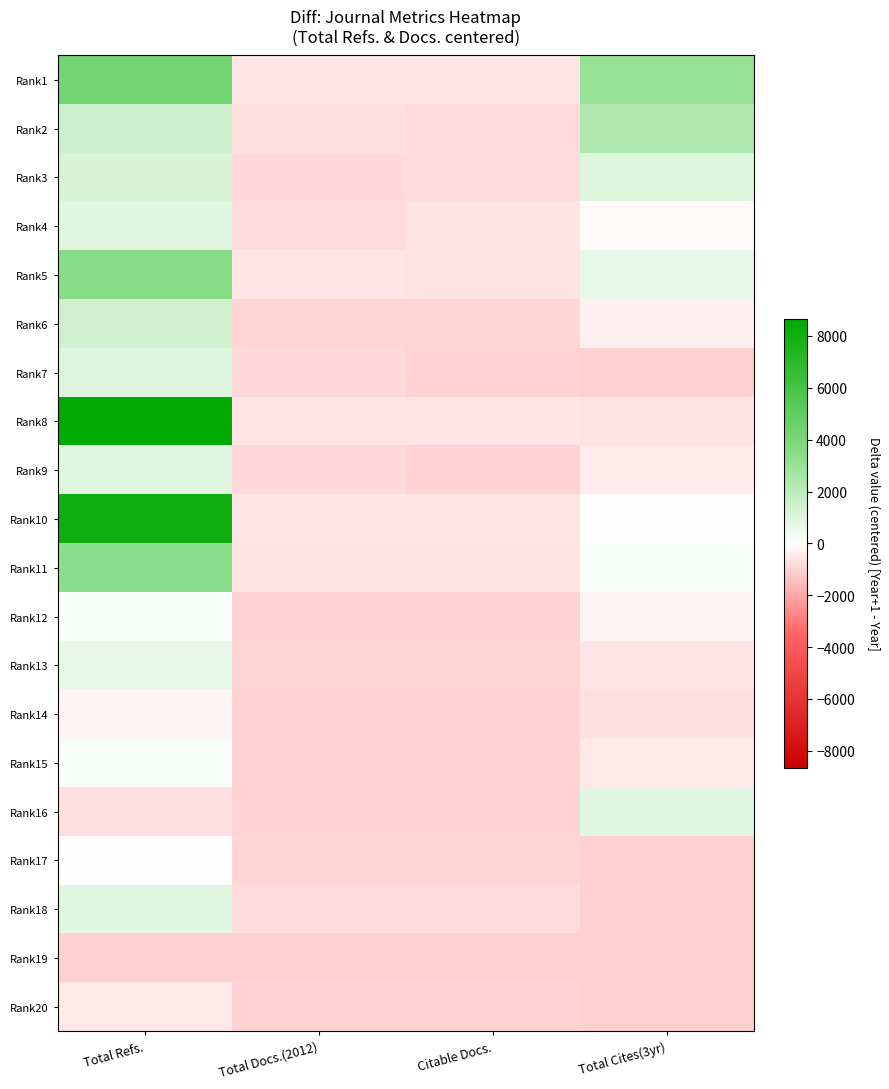

Which series has the largest range (max minus min)?

Rank8